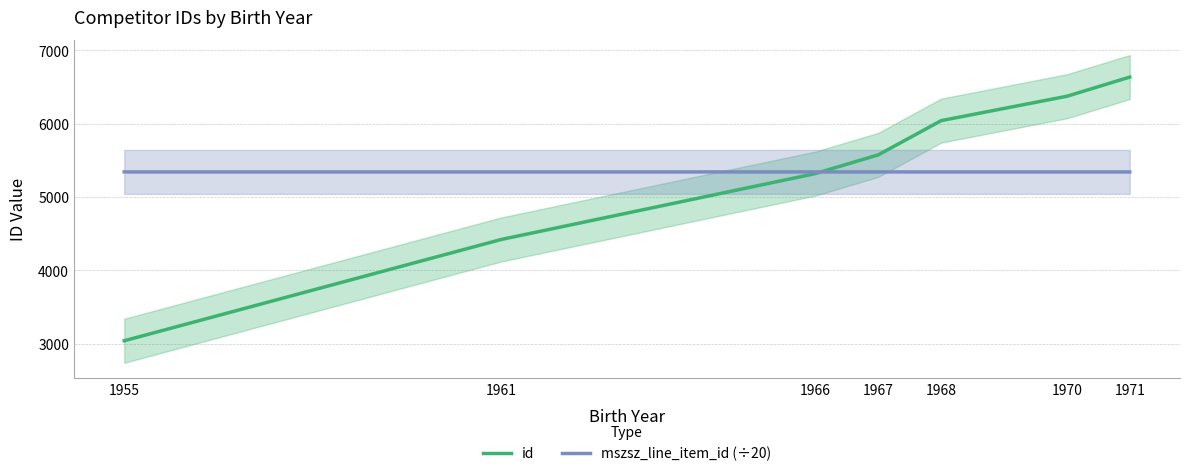

How many times do id and mszsz_line_item_id (÷20) cross each other?

1